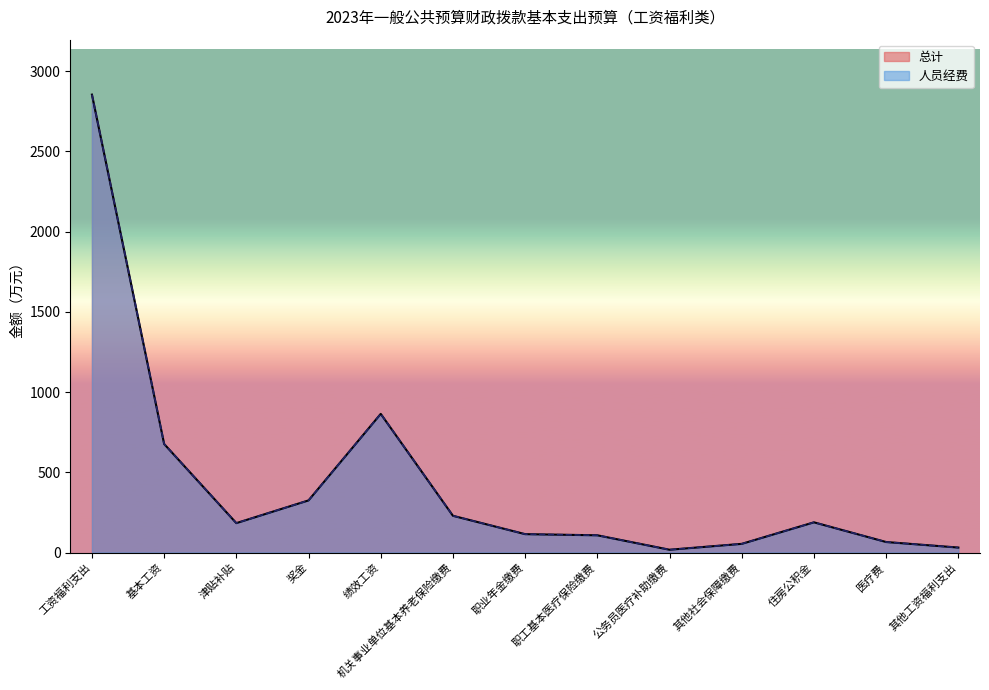

What is the approximate value of 总计 at 公务员医疗补助缴费?

17.3